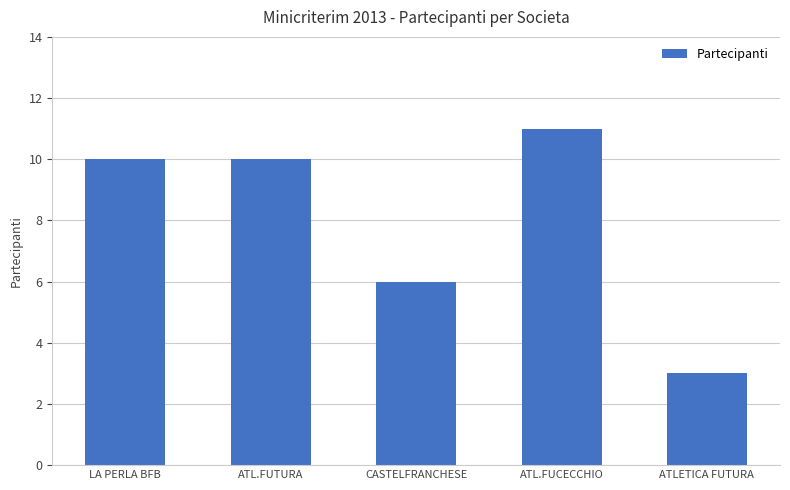

What is the sum of all values?

40